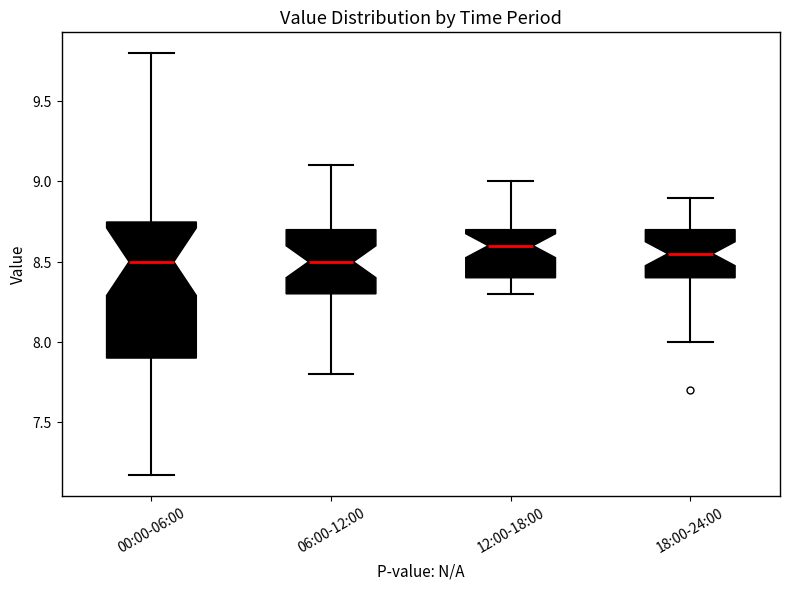

Comparing the boxes themselves (not the whiskers), which one is the tallest?

00:00-06:00